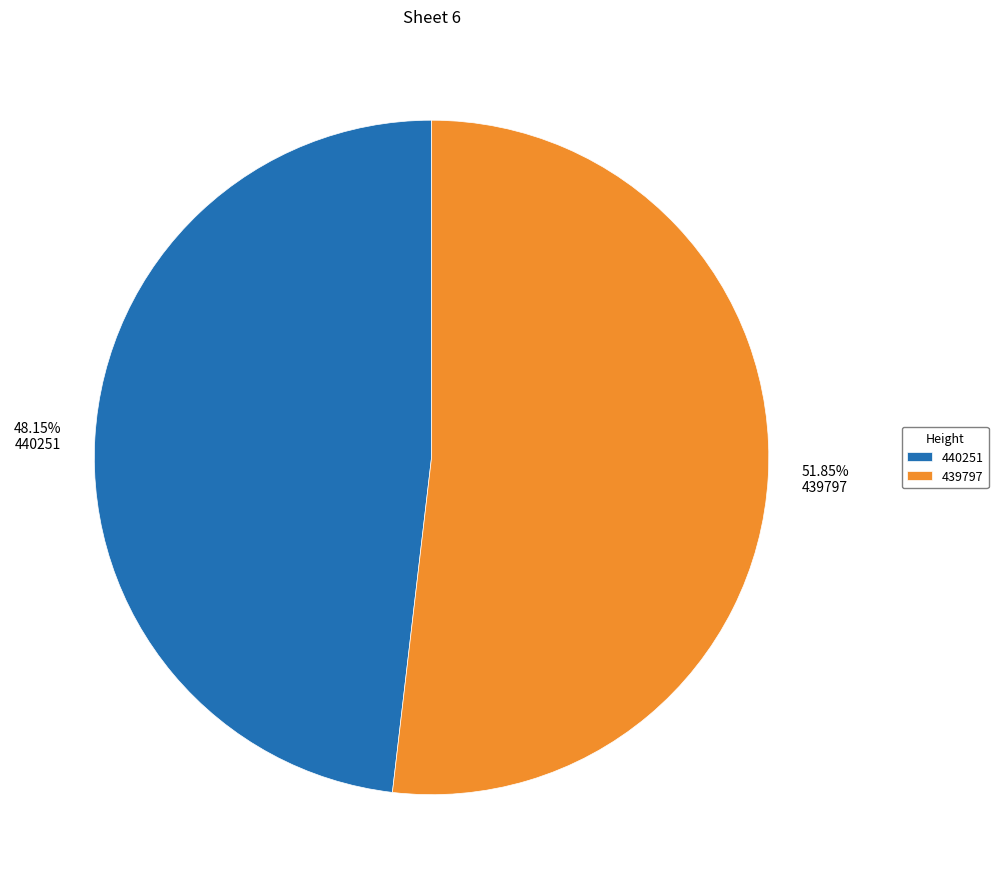

What is the smallest slice in the pie chart?

440251